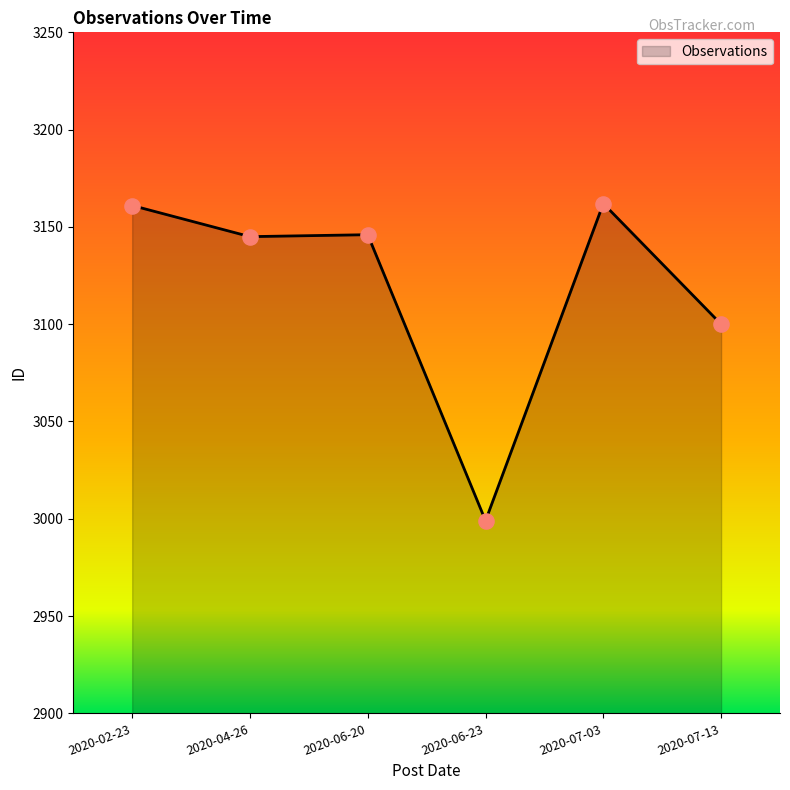

Which has a higher value, 2020-06-20 or 2020-02-23?

2020-02-23